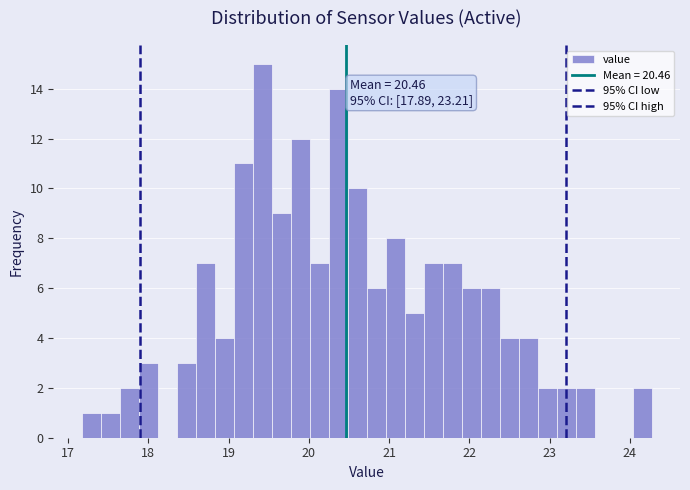

Around what value on the x-axis is the tallest bar? Give the approximate position of its centre, as read against the axis.

19.4